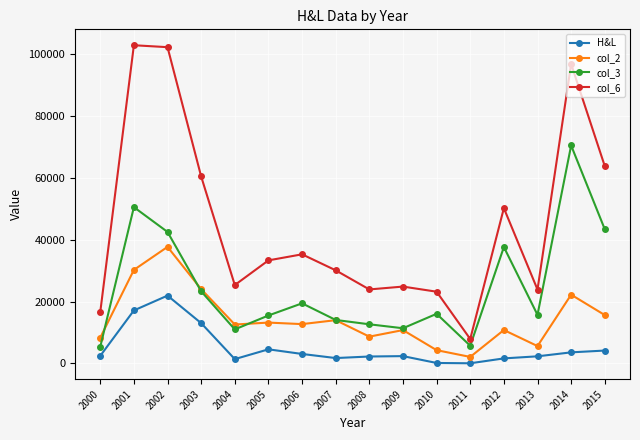

Is it true that H&L equals 2458.2 at 2000?

True